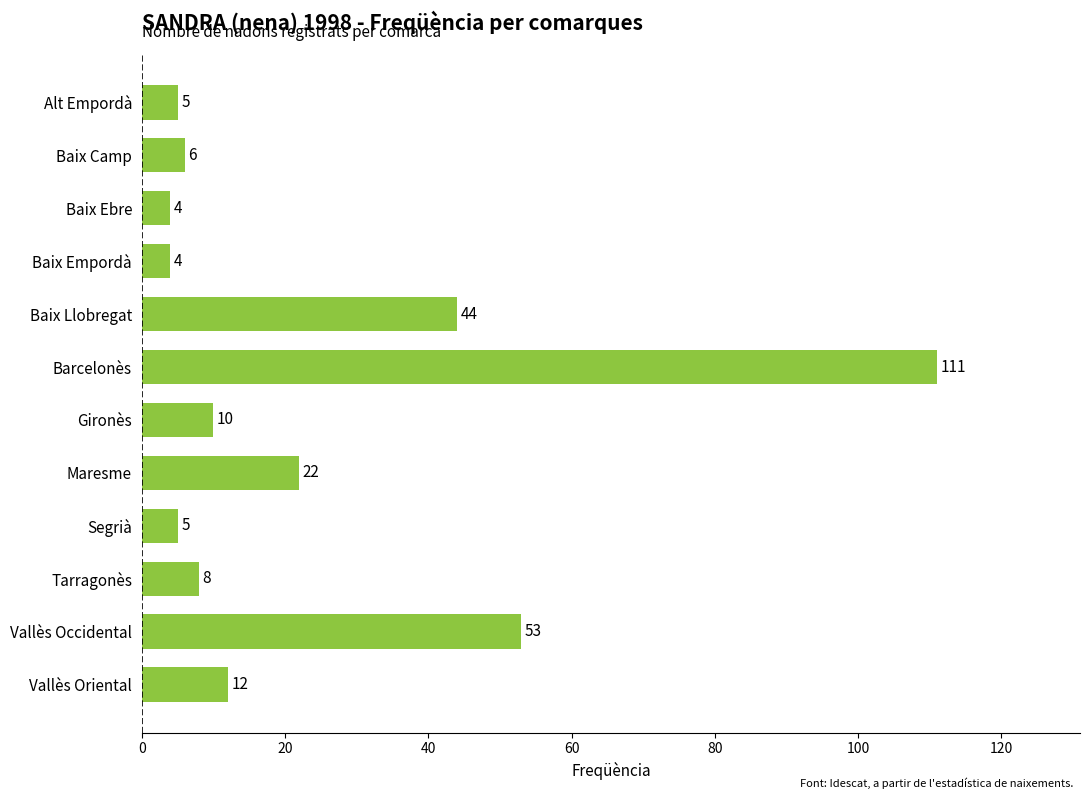

Reading bottom to top, list all the values displayed in this chart.

Vallès Oriental=12	Vallès Occidental=53	Tarragonès=8	Segrià=5	Maresme=22	Gironès=10	Barcelonès=111	Baix Llobregat=44	Baix Empordà=4	Baix Ebre=4	Baix Camp=6	Alt Empordà=5